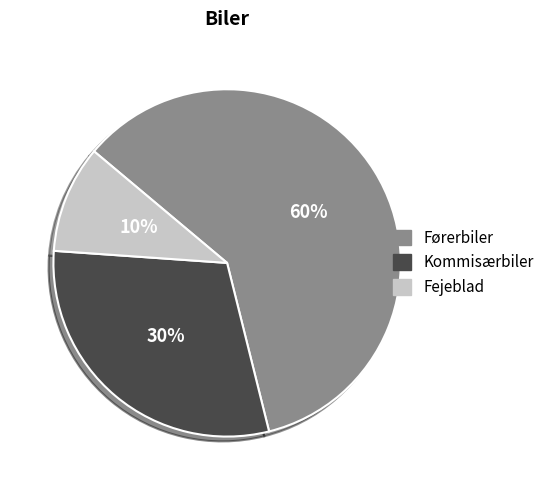

To the nearest percent, what percentage of the pie is Kommisærbiler?

30%